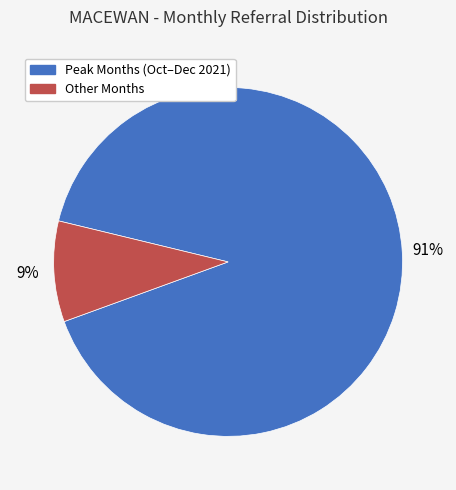

Between Other Months and Peak Months (Oct–Dec 2021), which is larger?

Peak Months (Oct–Dec 2021)